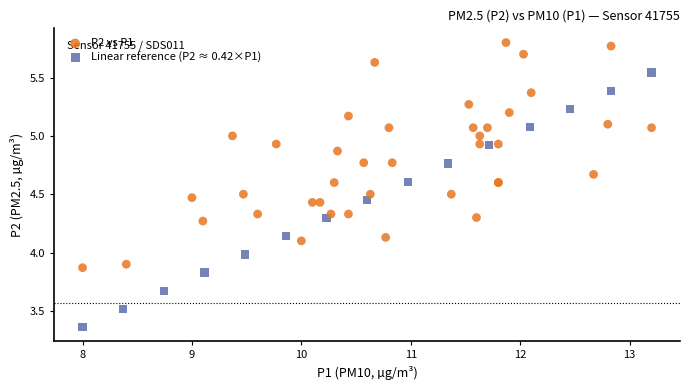

Which series has the widest spread of Y values?

Linear reference (P2 ≈ 0.42×P1)